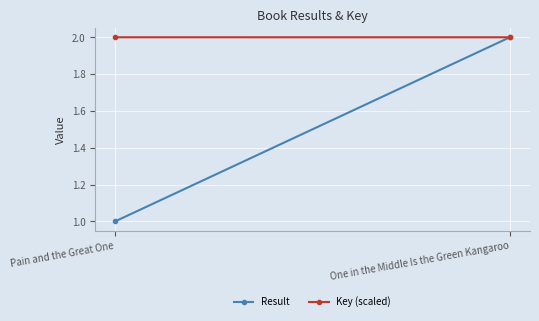

Read the Key (scaled) value at Pain and the Great One.

2.0